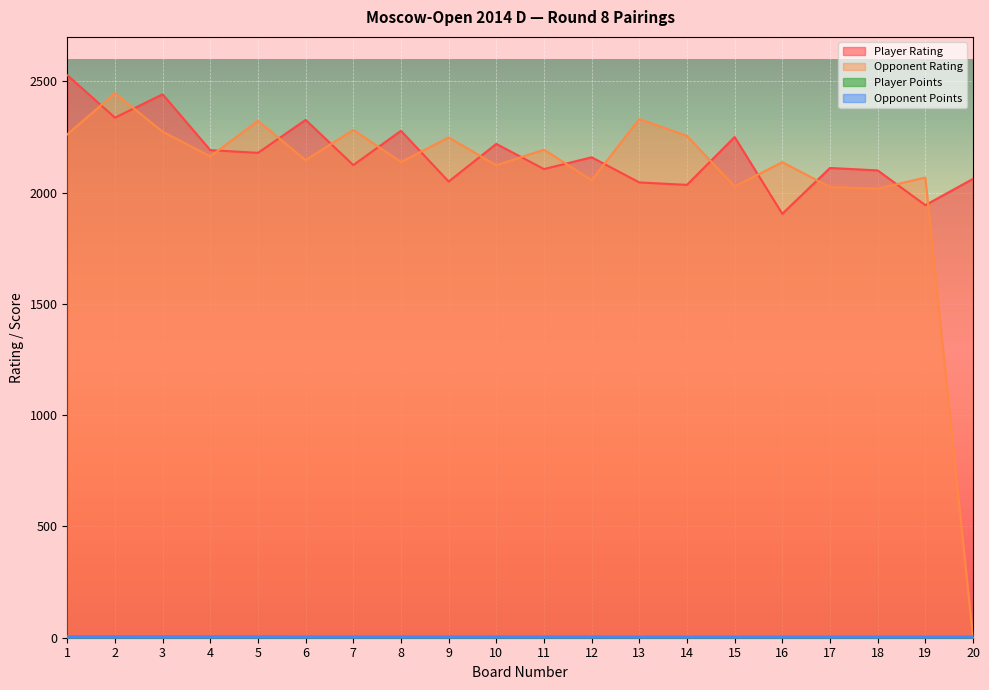

Which series has the largest total across all categories?

Player Rating